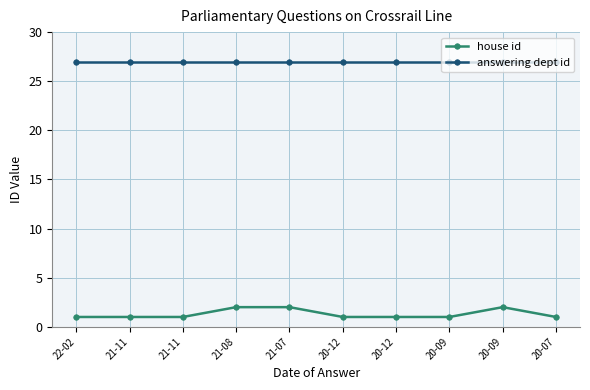

True or false: house id and answering dept id cross at least once.

False